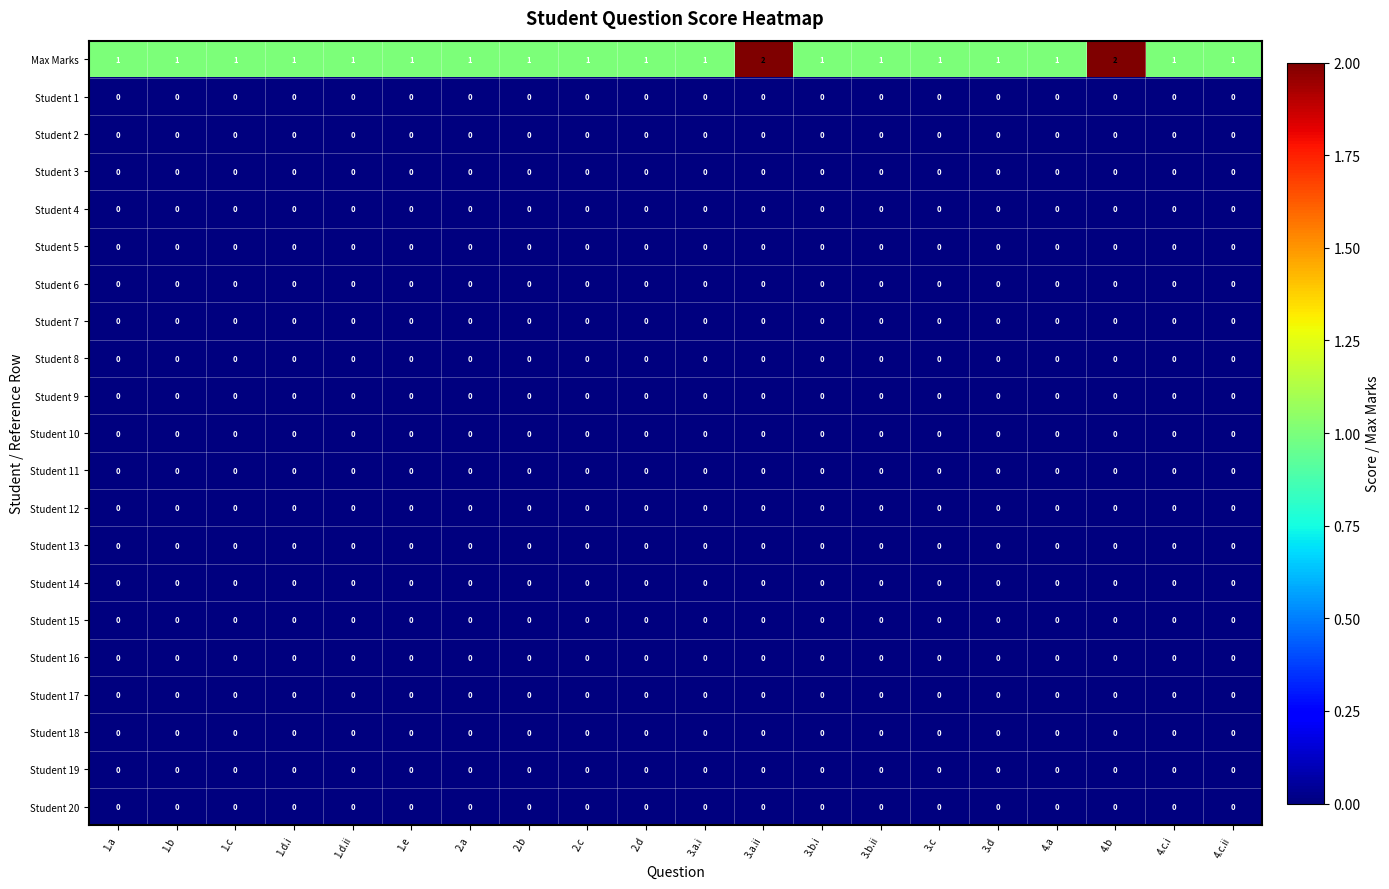

Between 1.c and 3.a.ii, which series saw the biggest shift?

Max Marks